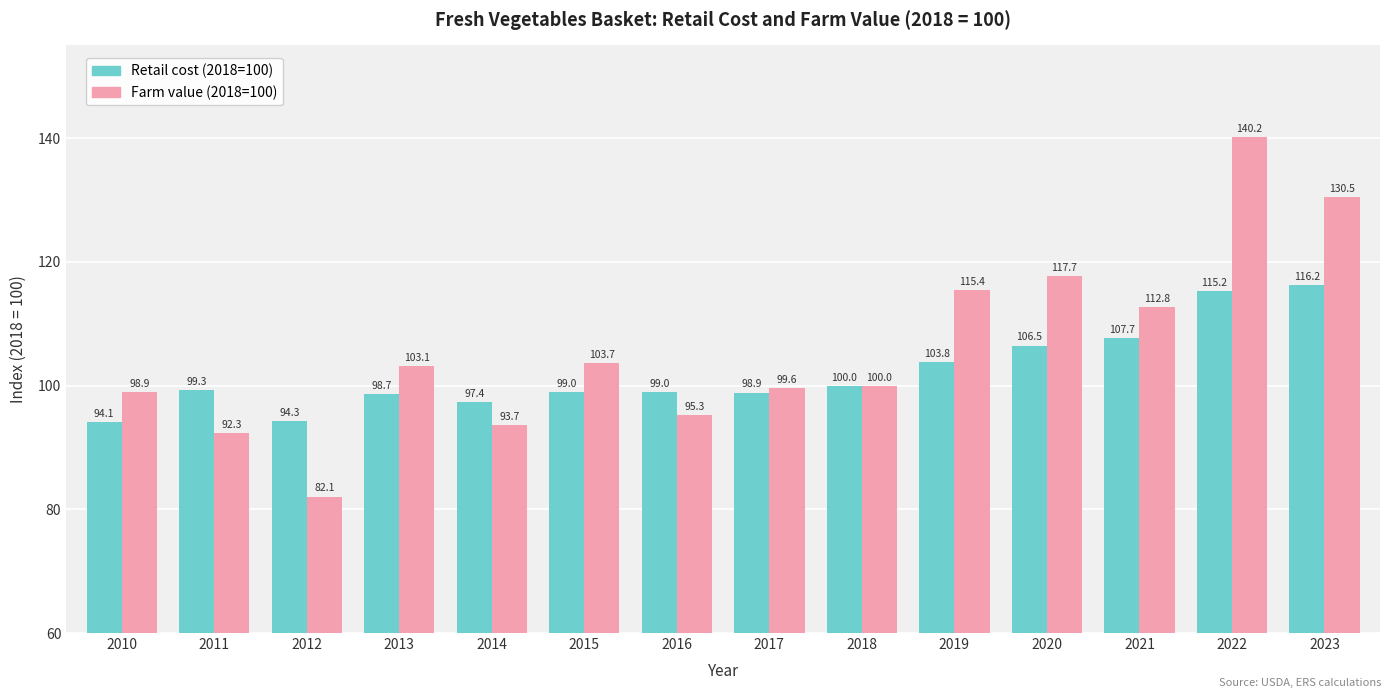

True or false: Retail cost (2018=100) has a value of 98.9 at 2017.

True